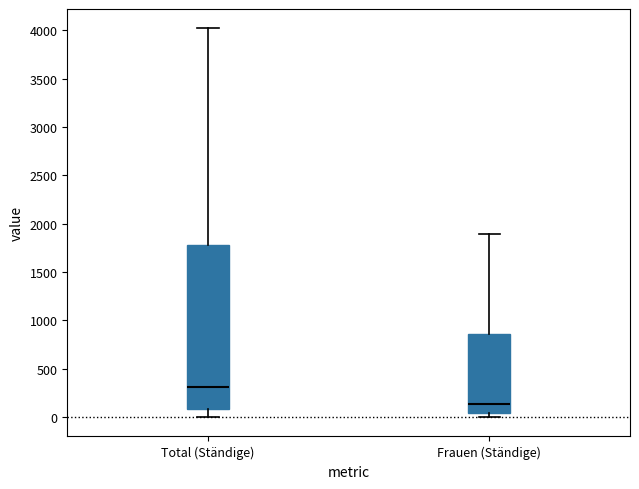

Reading left to right, transcribe this box plot: for each box, give where its median line is, the range the box spans, and where its two whiskers end, as read against the y-axis. The values are not printed on the chart, so give them approximately, as read against the axis.

Total (Ständige): median 300, box 100 to 1800, whiskers 0 to 4000
Frauen (Ständige): median 150, box 50 to 850, whiskers 0 to 1900